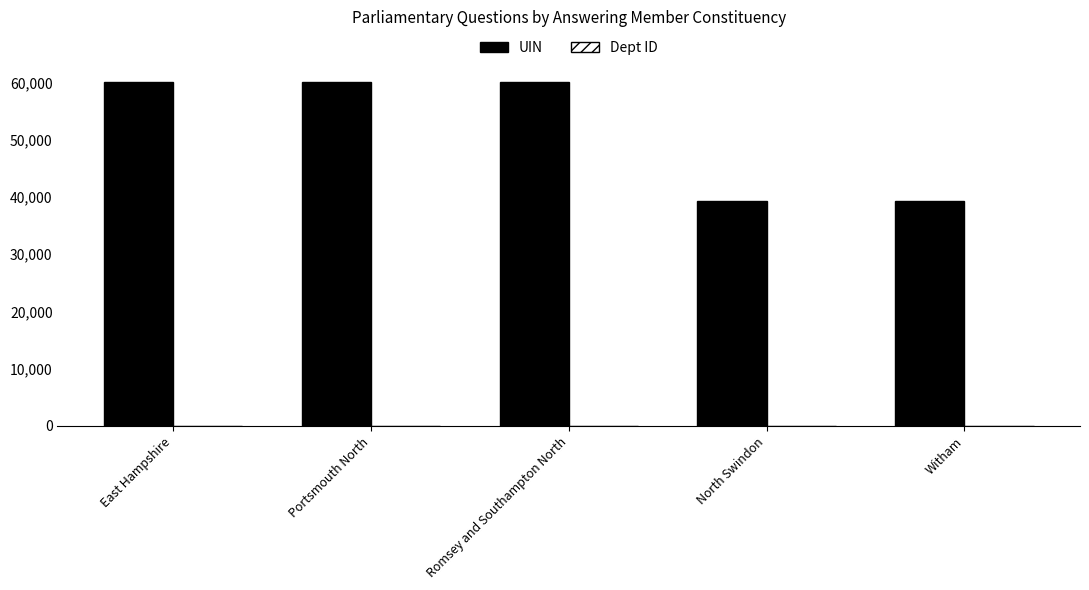

Which series changed the most between Romsey and Southampton North and North Swindon?

UIN